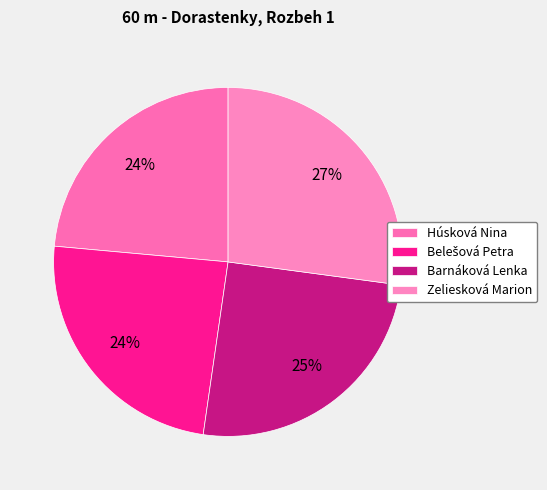

Count the number of slices in the pie.

4